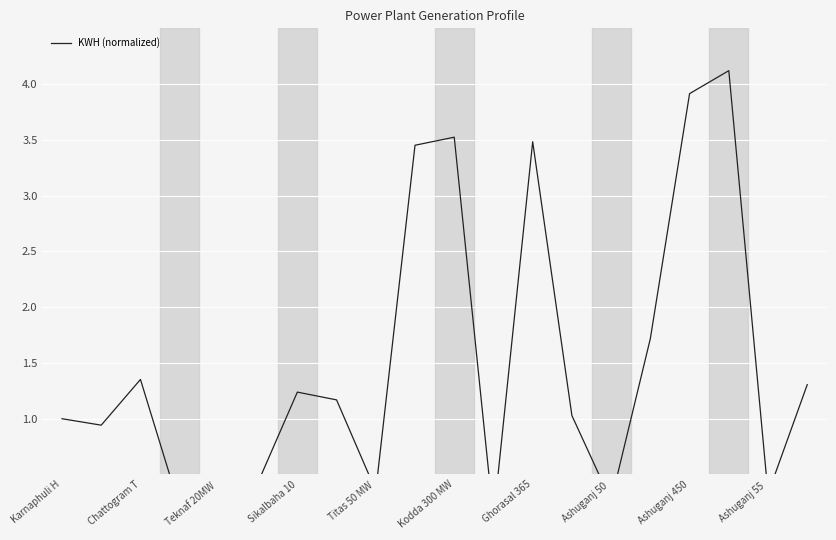

What is the sum of the values at Chattogram T and 12?

4.4